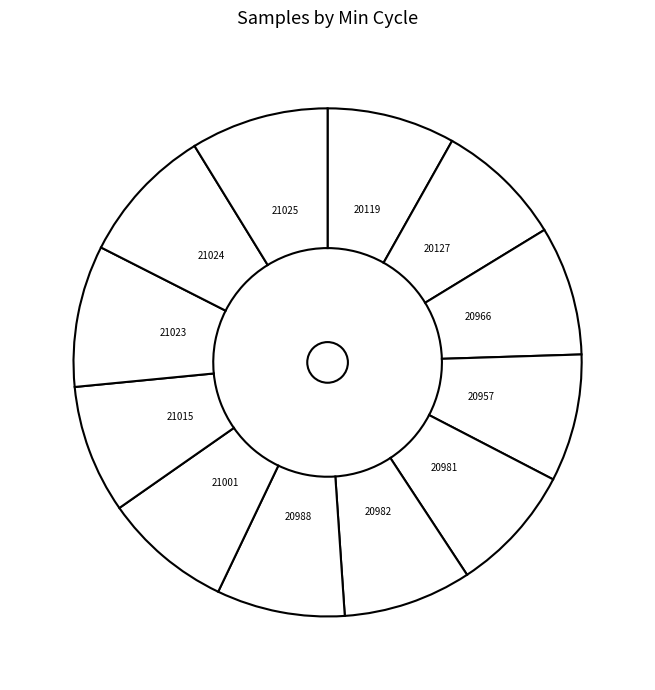

Does 21024 represent more than half of the total?

No